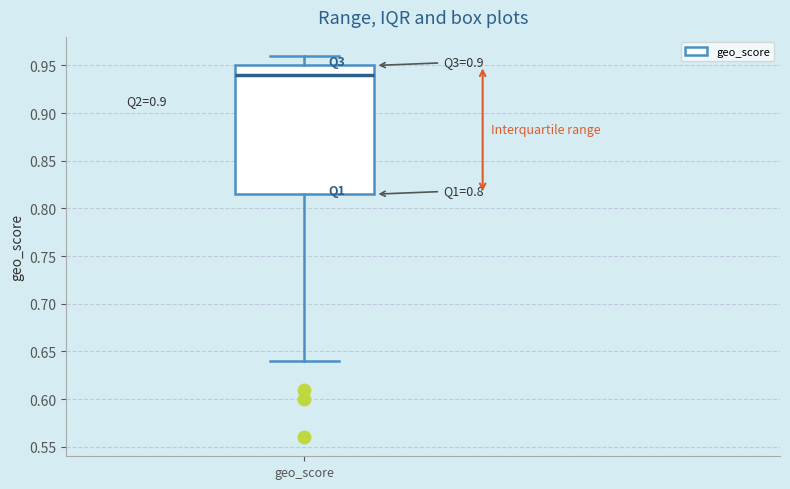

Transcribe this box plot: give where the median line is, the range the box spans, and where the two whiskers end, as read against the y-axis. The values are not printed on the chart, so give them approximately, as read against the axis.

median 0.940, box 0.815 to 0.950, whiskers 0.640 to 0.960